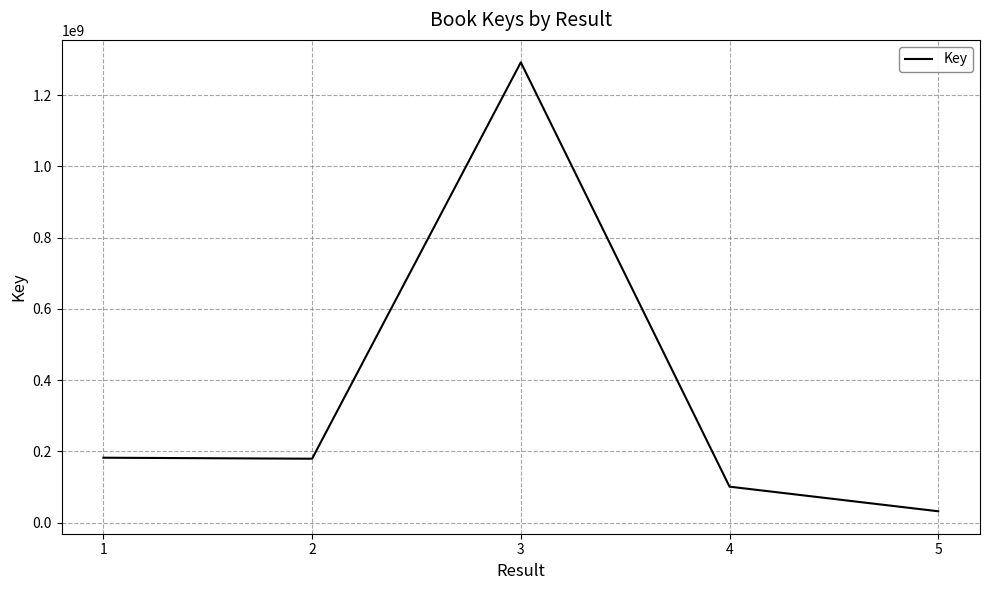

Does the chart have visible grid lines?

Yes